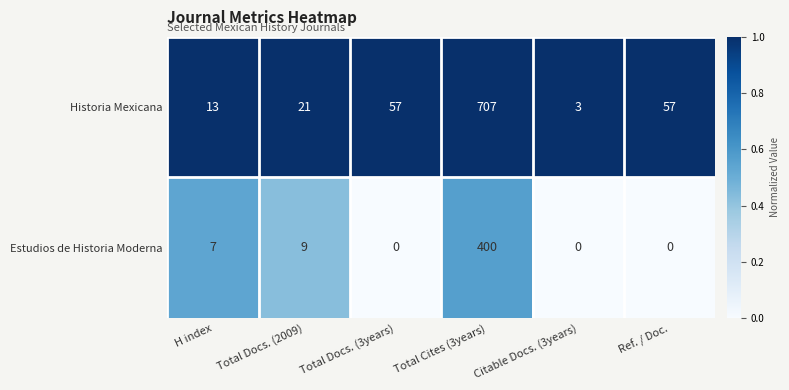

Read the Estudios de Historia Moderna value at Total Cites (3years).

400